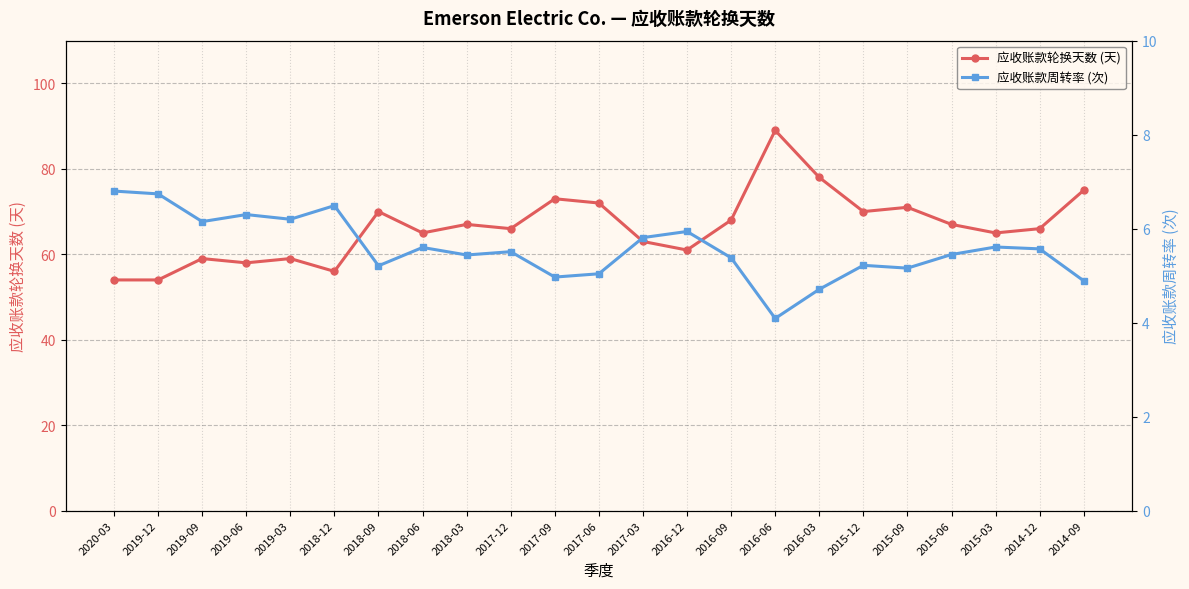

What is the value of the 应收账款轮换天数 (天) point at the 12th from the left?

72